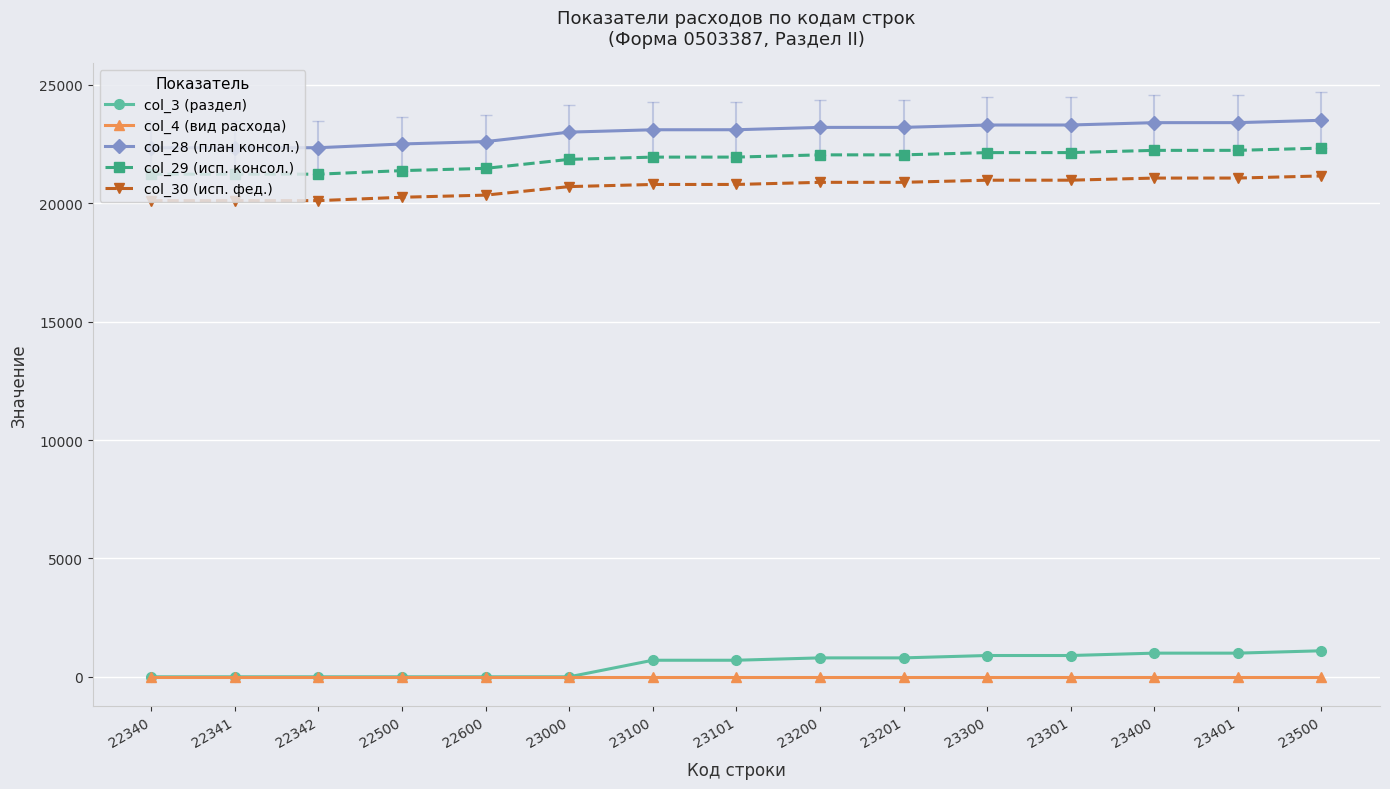

List the series in order of their peak value, lowest first.

col_4 (вид расхода), col_3 (раздел), col_30 (исп. фед.), col_29 (исп. консол.), col_28 (план консол.)